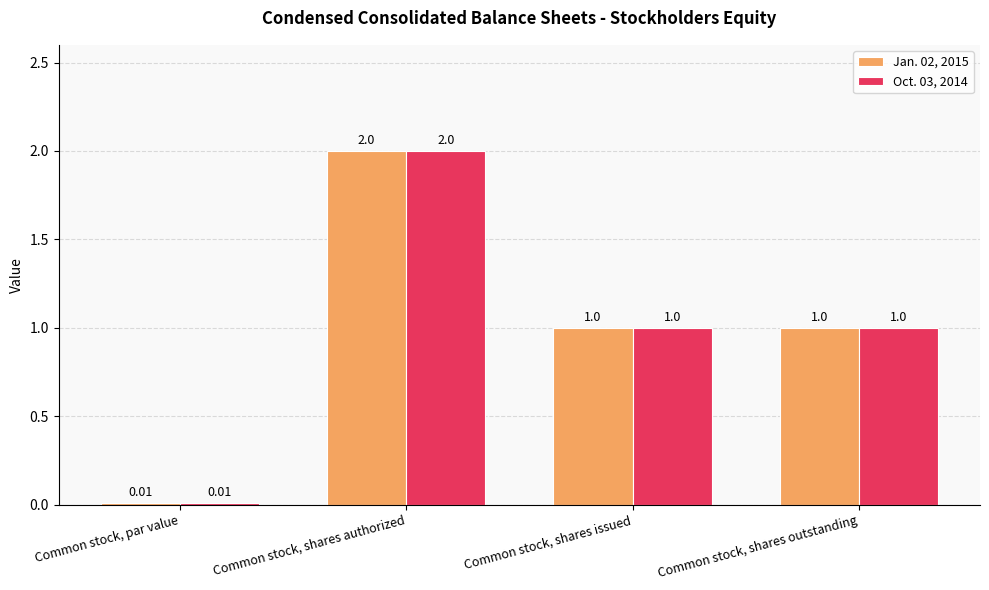

At which category is the sum across all series the highest?

Common stock, shares authorized